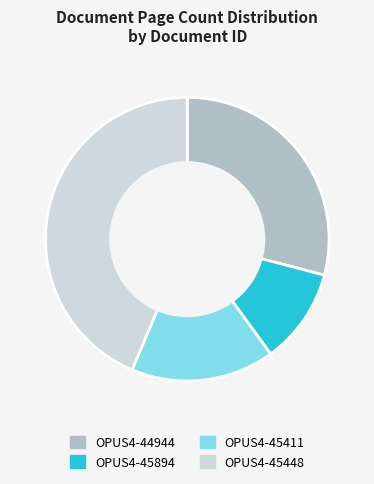

Is there a majority slice in this chart?

No